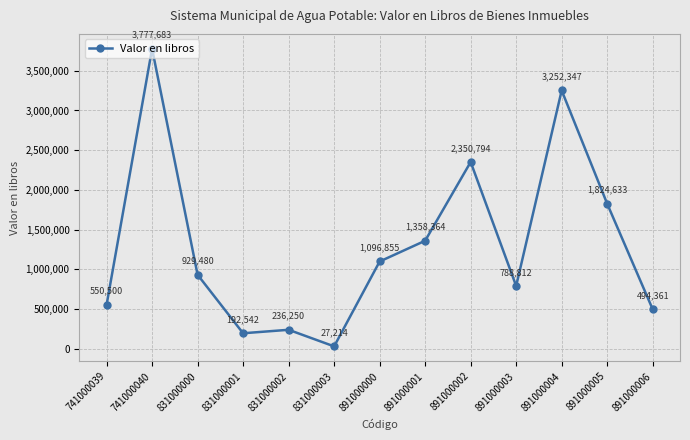

What is the value of the 1st point from the left?

550500.0